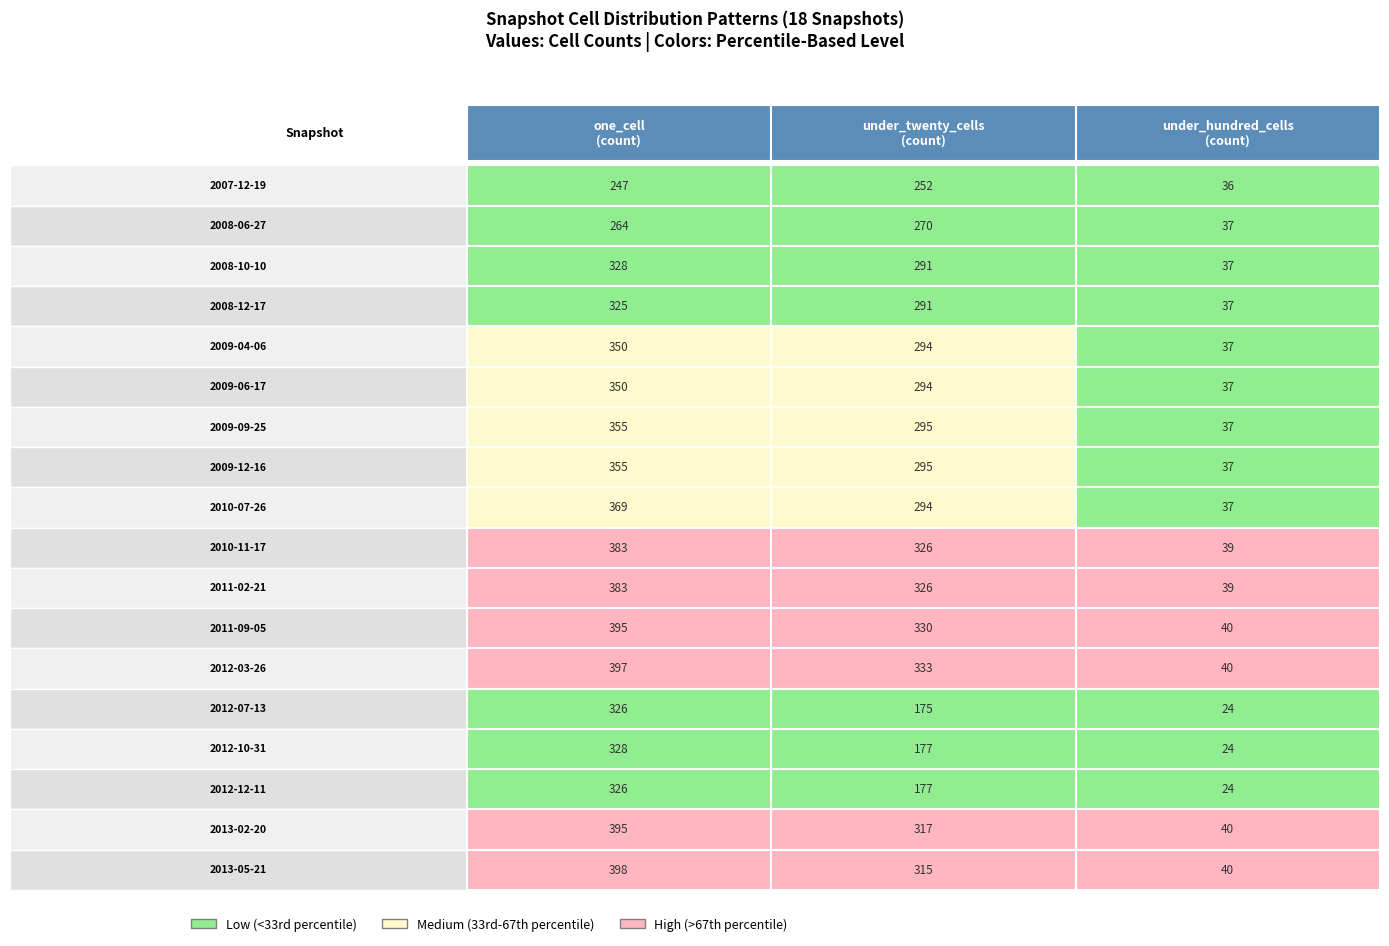

Reading right to left, extract all data points from this chart.

one_cell: 398	395	326	328	326	397	395	383	383	369	355	355	350	350	325	328	264	247
under_twenty_cells: 315	317	177	177	175	333	330	326	326	294	295	295	294	294	291	291	270	252
under_hundred_cells: 40	40	24	24	24	40	40	39	39	37	37	37	37	37	37	37	37	36